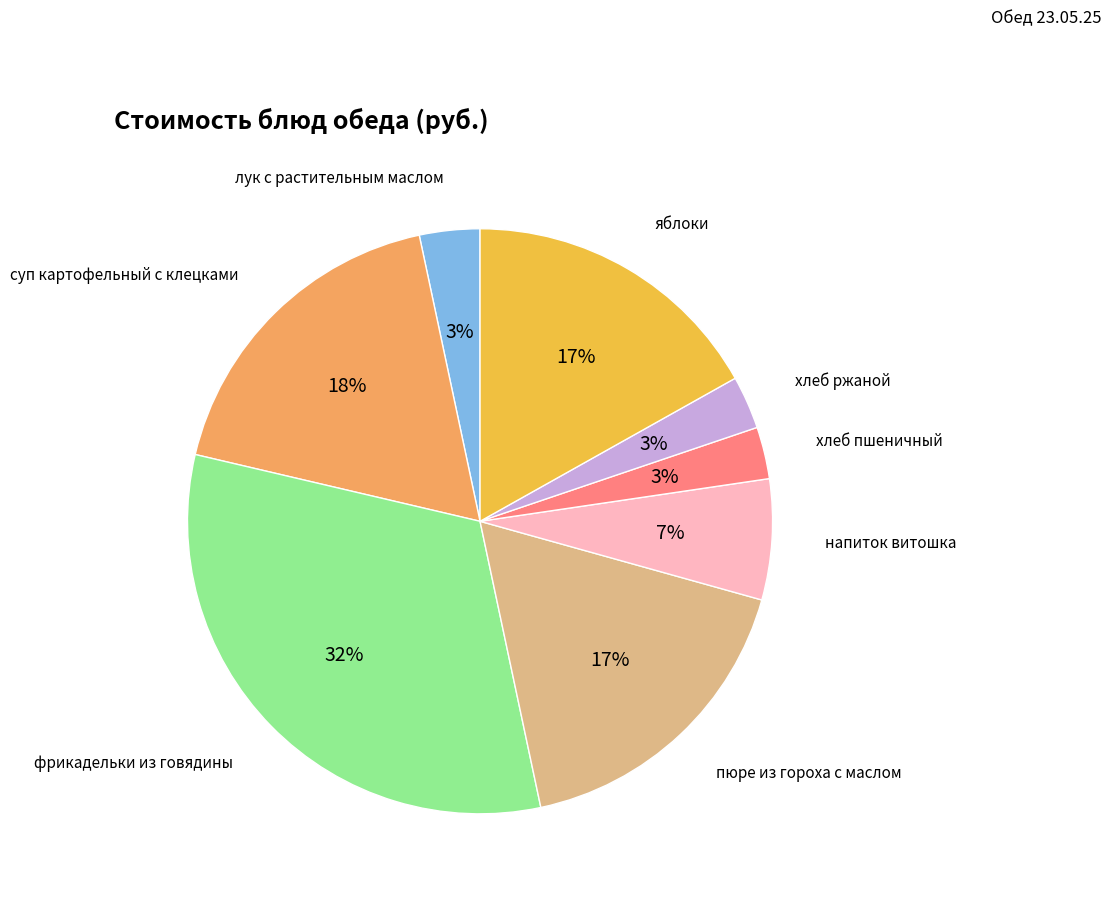

Count the number of slices in the pie.

8